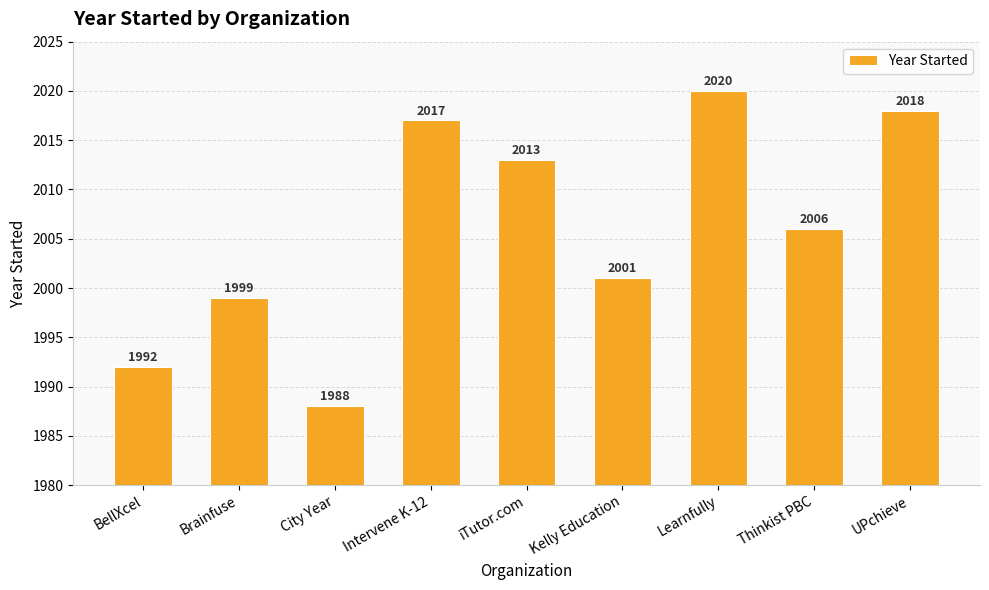

Reading left to right, list all the values displayed in this chart.

BellXcel=1992	Brainfuse=1999	City Year=1988	Intervene K-12=2017	iTutor.com=2013	Kelly Education=2001	Learnfully=2020	Thinkist PBC=2006	UPchieve=2018